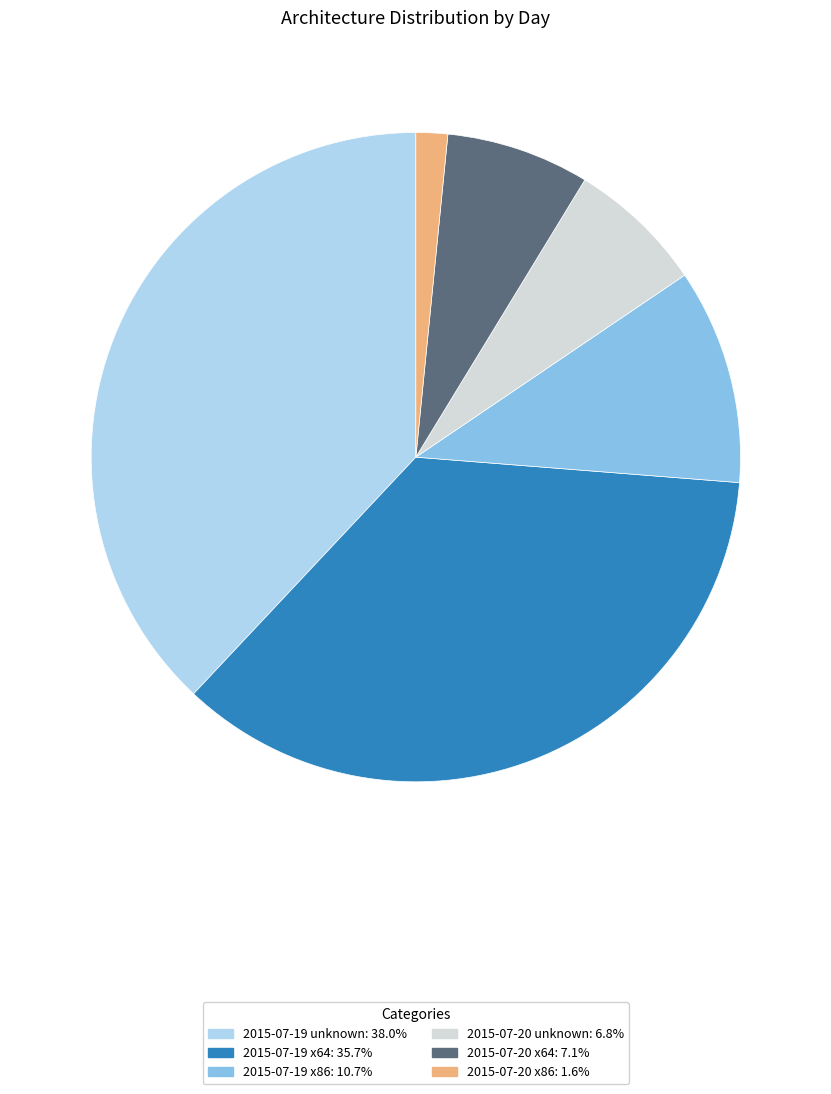

Which slice is the smallest?

2015-07-20 x86